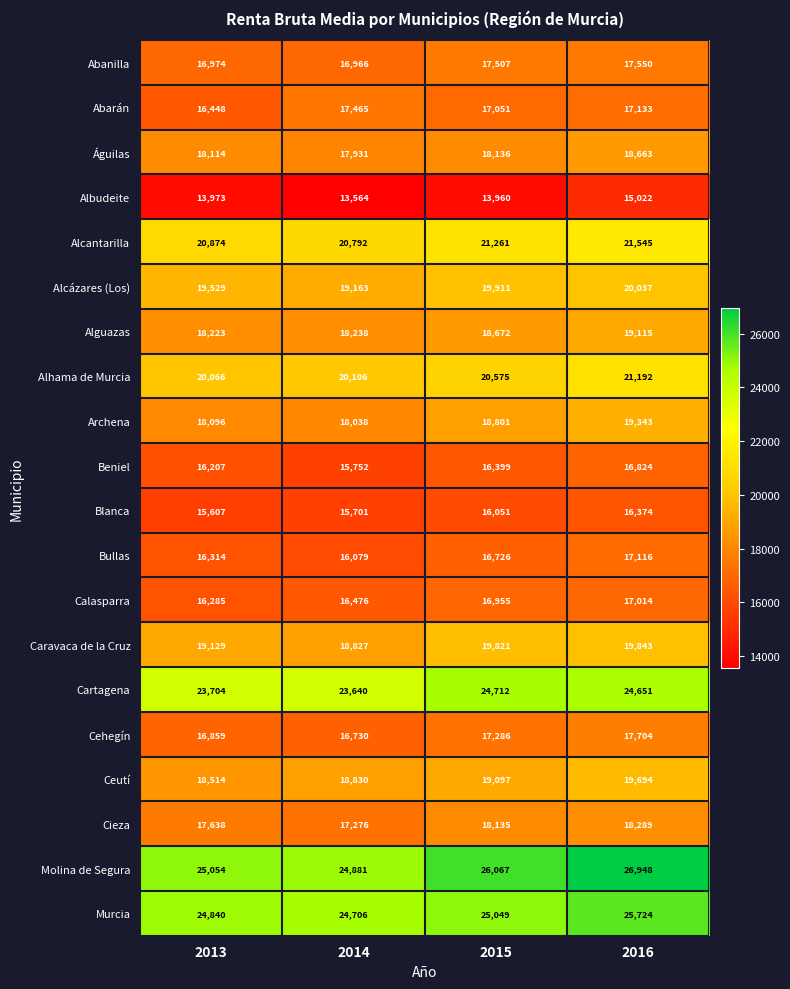

Which series has the widest spread of values?

Molina de Segura